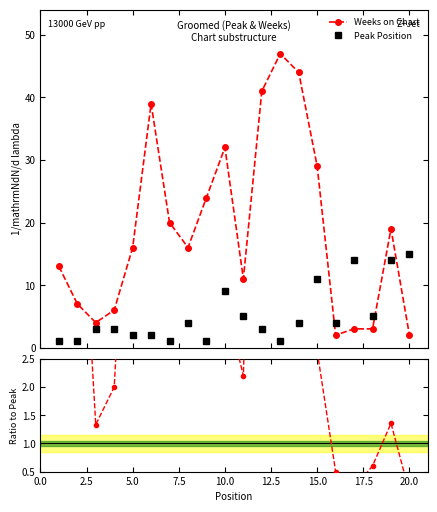

What is the value of the Peak Position point at the 18th from the left?

5